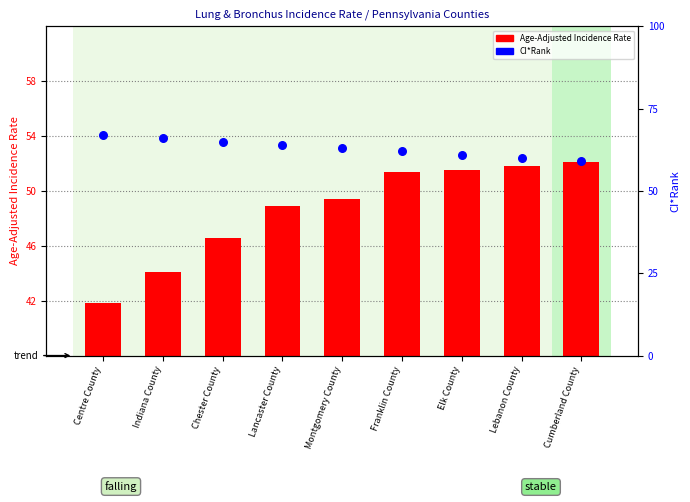

Is the value of Age-Adjusted Incidence Rate at Cumberland County greater than the value of CI*Rank at Centre County?

No